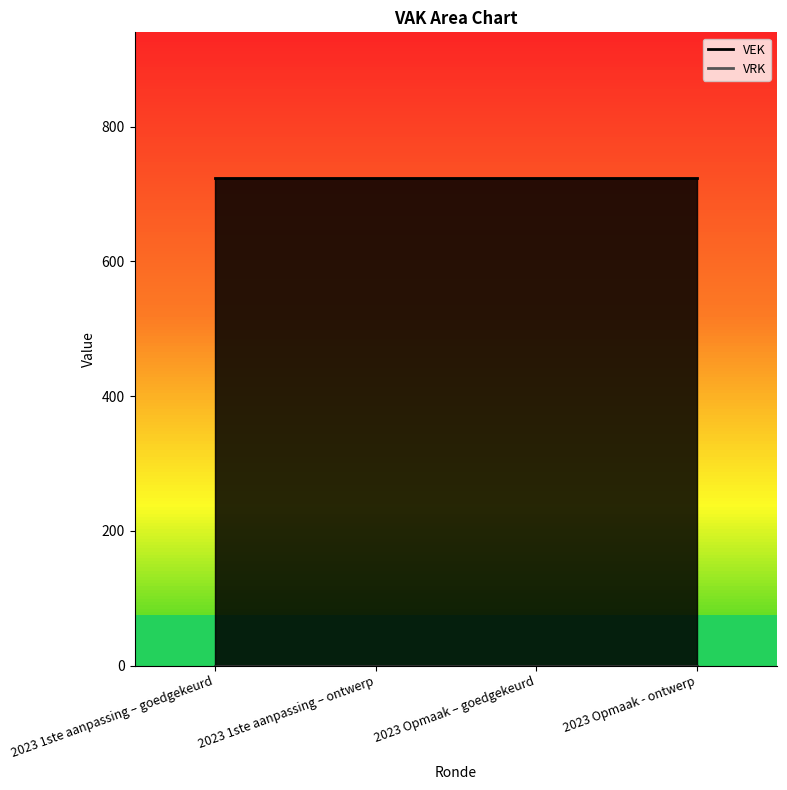

What is the label of the 1st point from the right?

2023 Opmaak - ontwerp